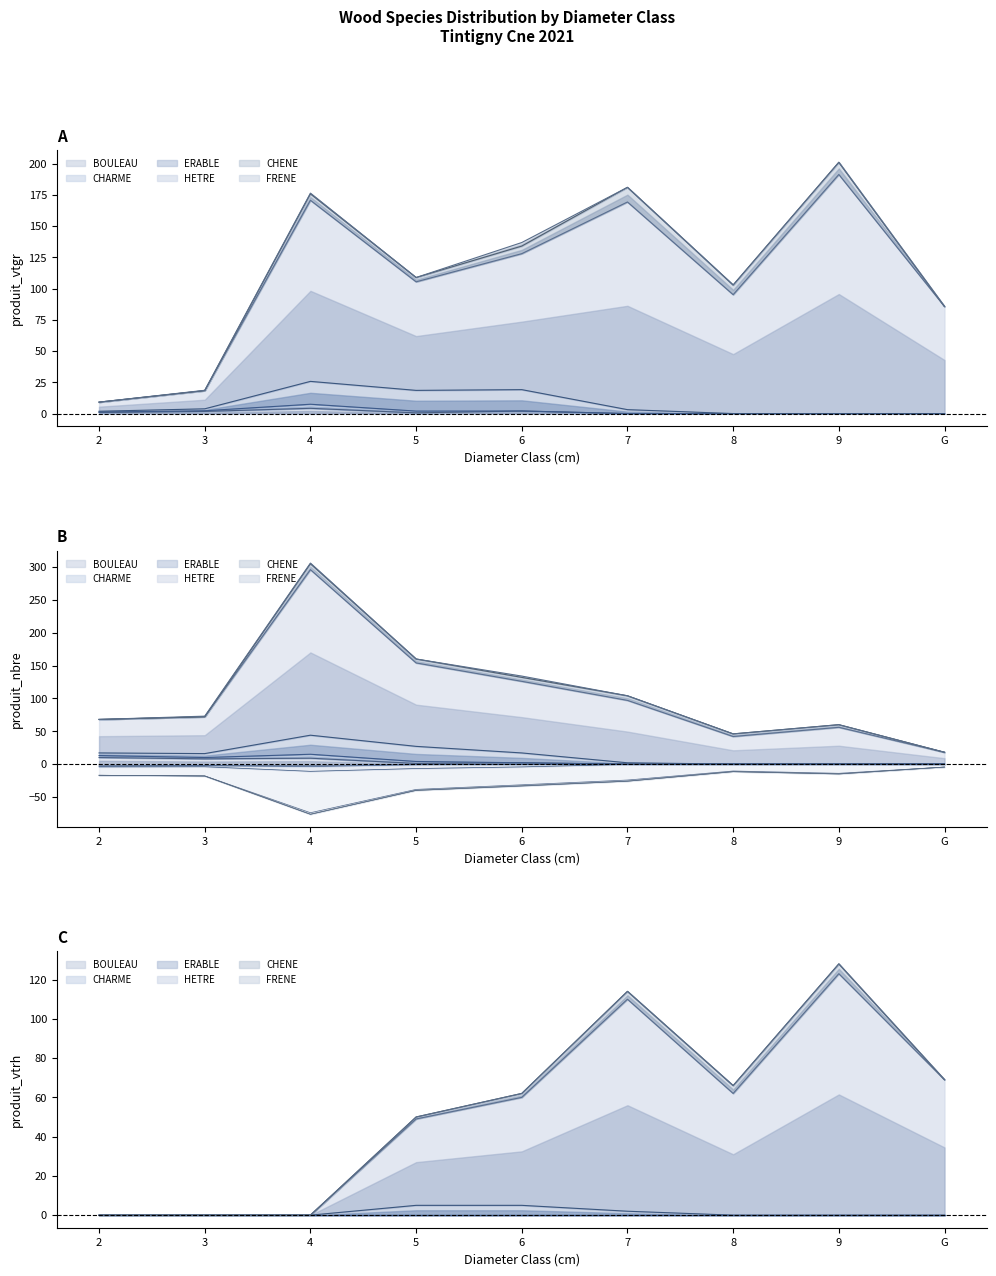

True or false: HETRE and ERABLE intersect in this chart.

False